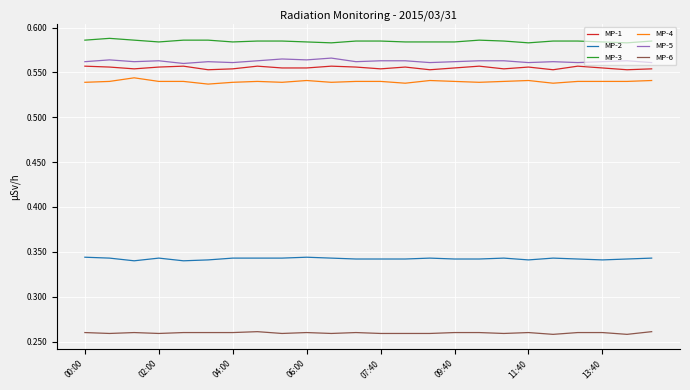

True or false: MP-2 and MP-4 intersect in this chart.

False